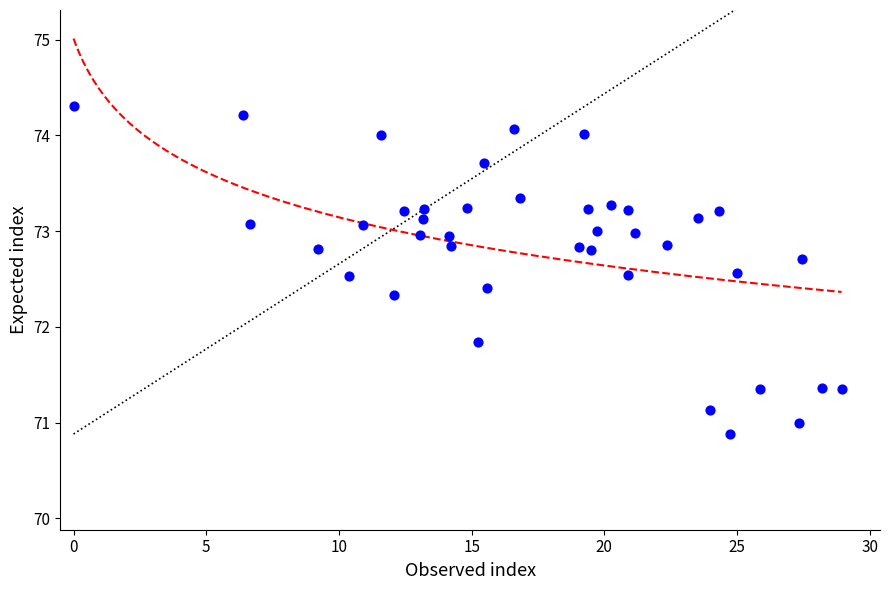

What Y value in the scatter plot is closest to 72?

71.8